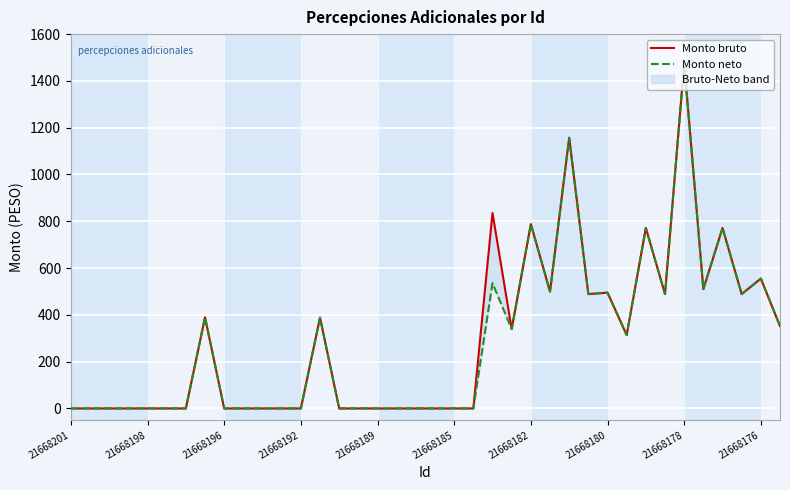

How many interior local peaks does the Monto neto series have?

10